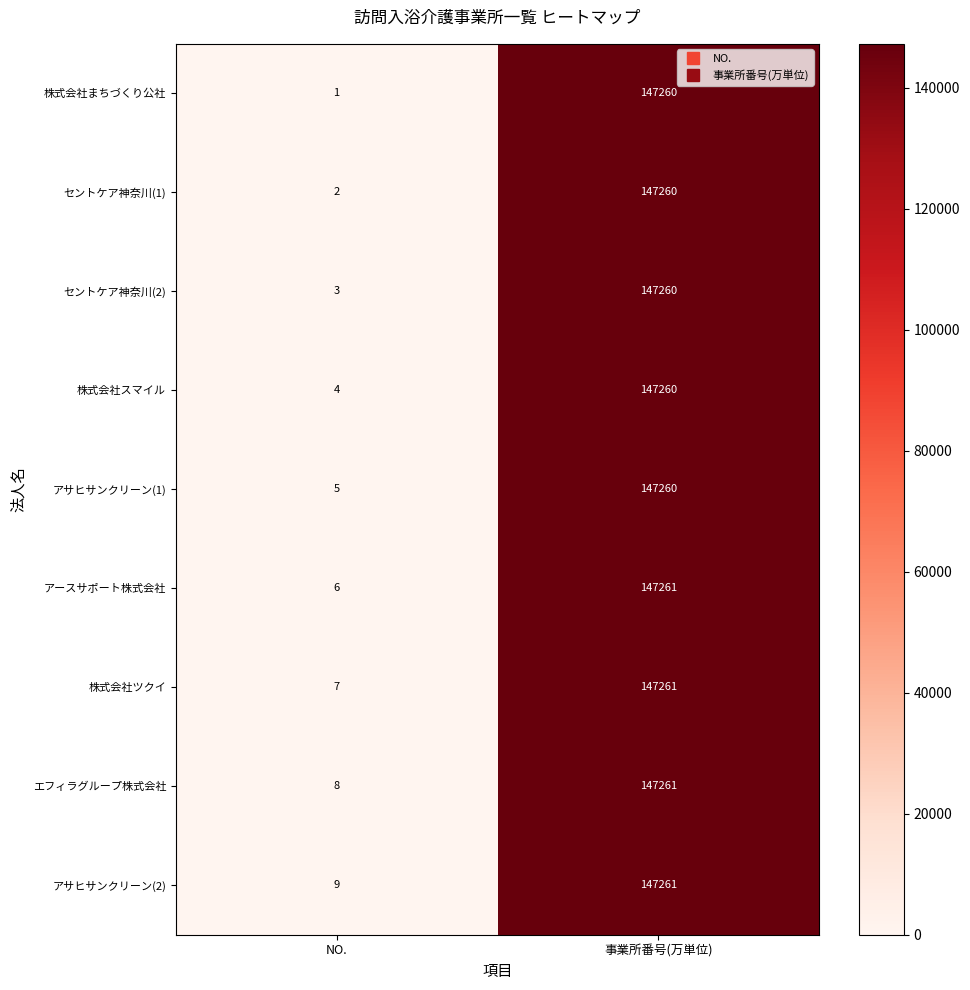

At NO., list the series in order from smallest to largest.

株式会社まちづくり公社, セントケア神奈川(1), セントケア神奈川(2), 株式会社スマイル, アサヒサンクリーン(1), アースサポート株式会社, 株式会社ツクイ, エフィラグループ株式会社, アサヒサンクリーン(2)